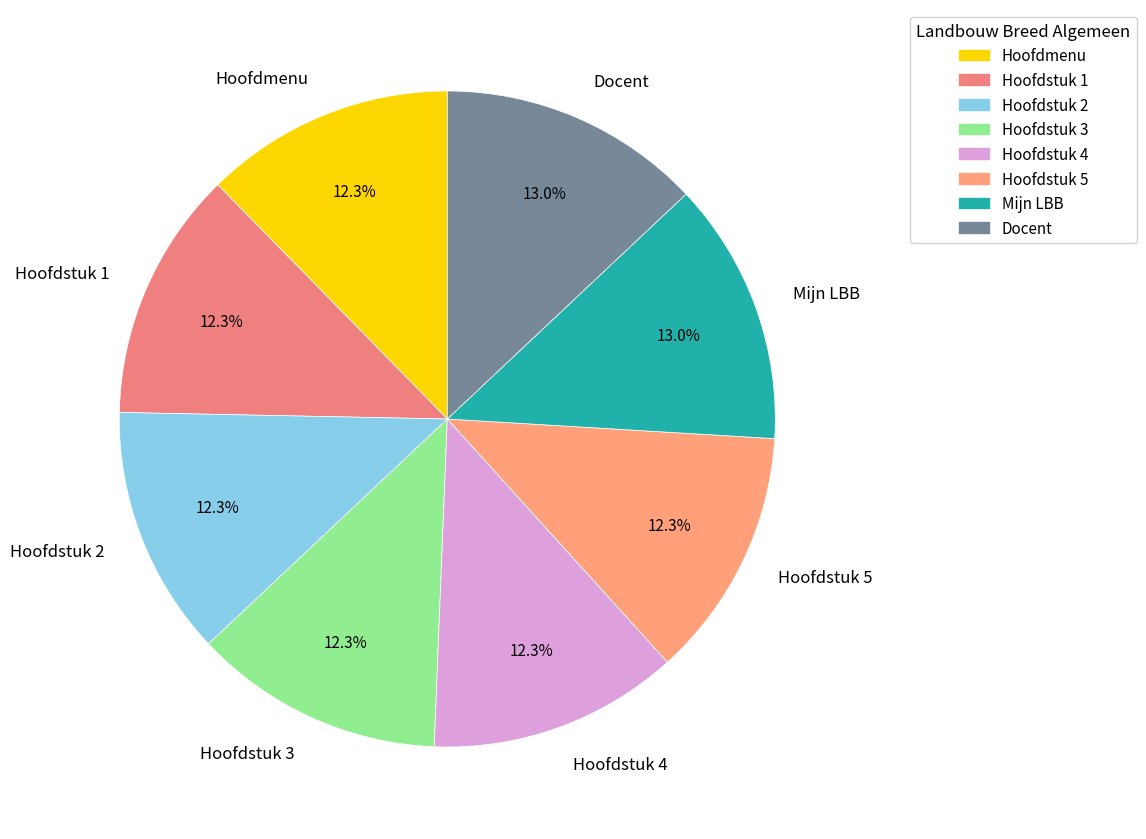

Does Hoofdstuk 1 account for over 50% of the chart?

No